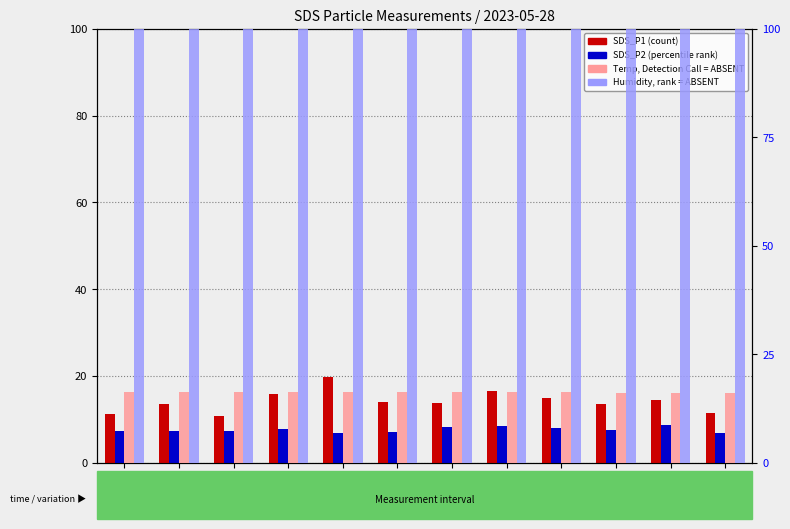

At 00:14, list the series in order from smallest to largest.

SDS_P2, SDS_P1, Temp, Humidity